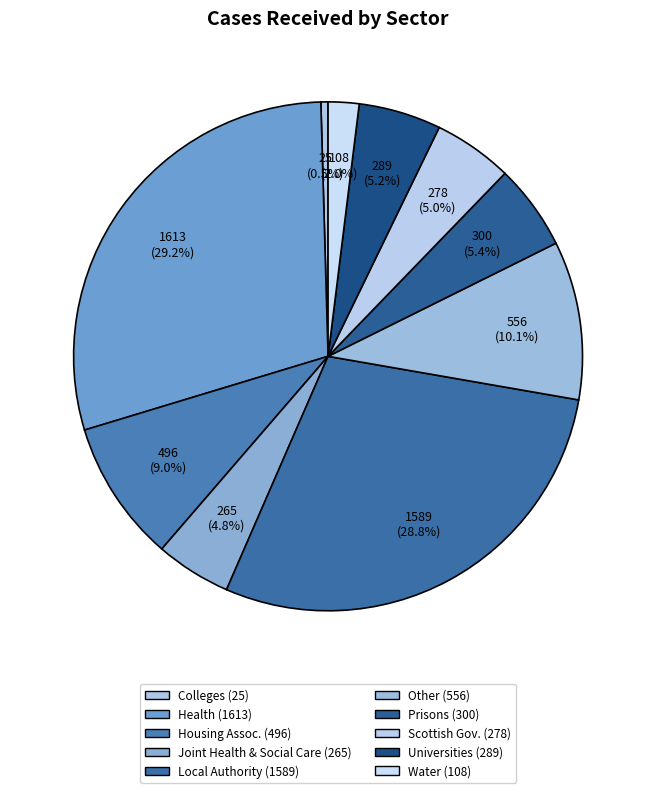

What is the largest slice in the pie chart?

Health